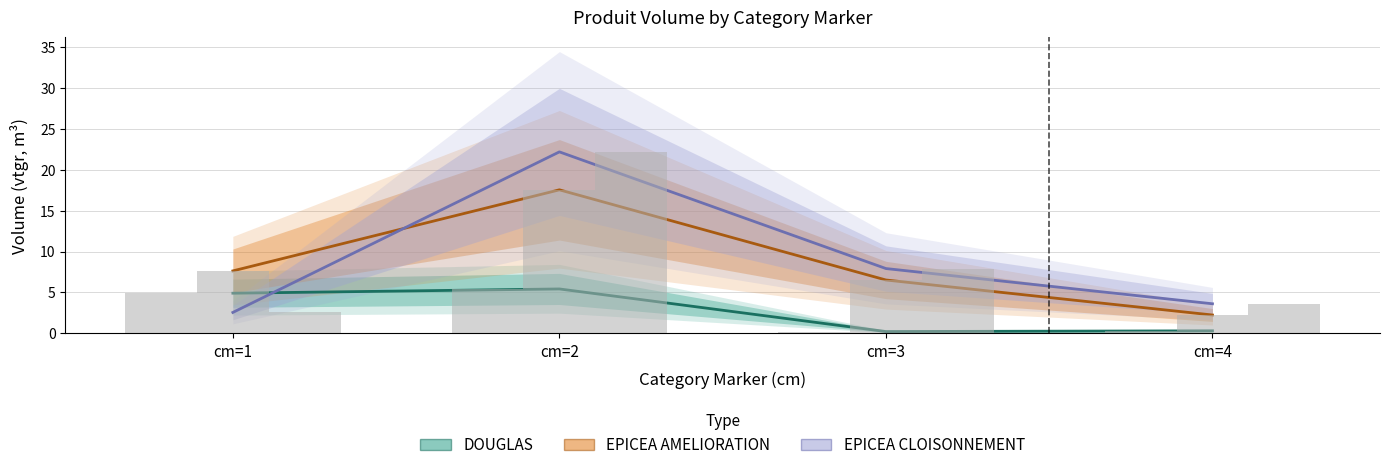

Which label corresponds to the smallest value in the chart?

cm=3